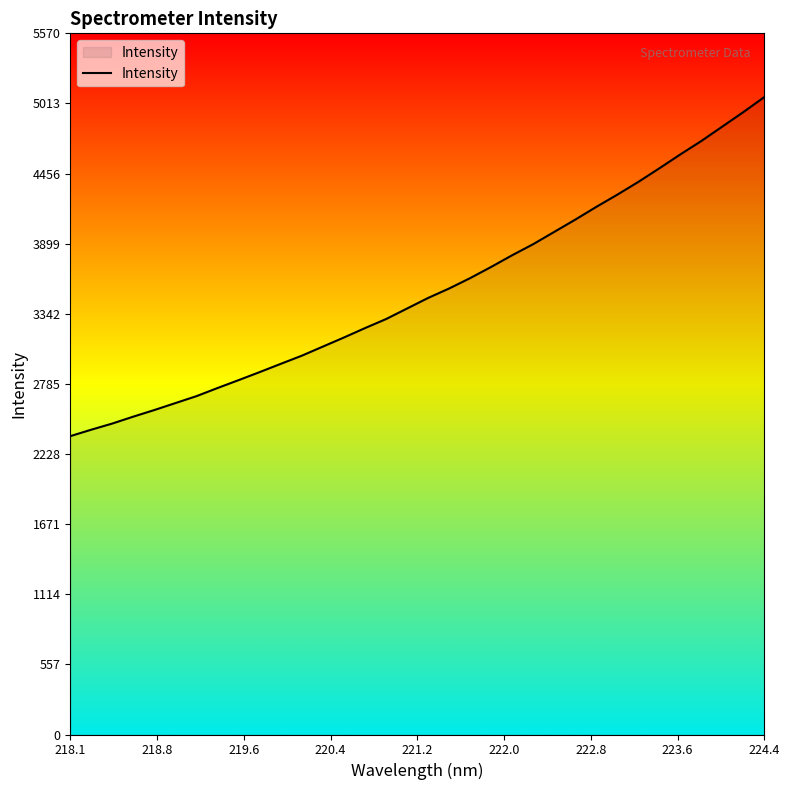

What is the sum of all values?

119888.7